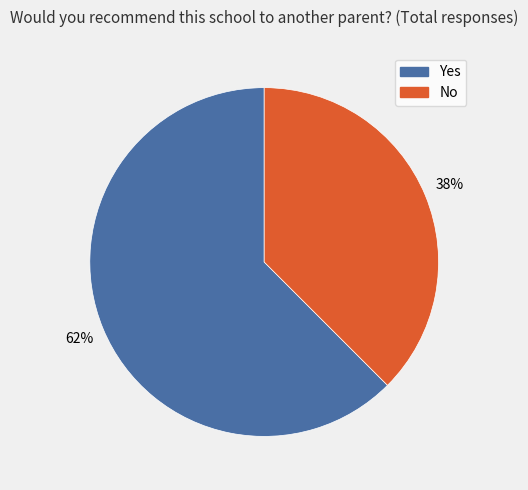

Count the number of slices in the pie.

2